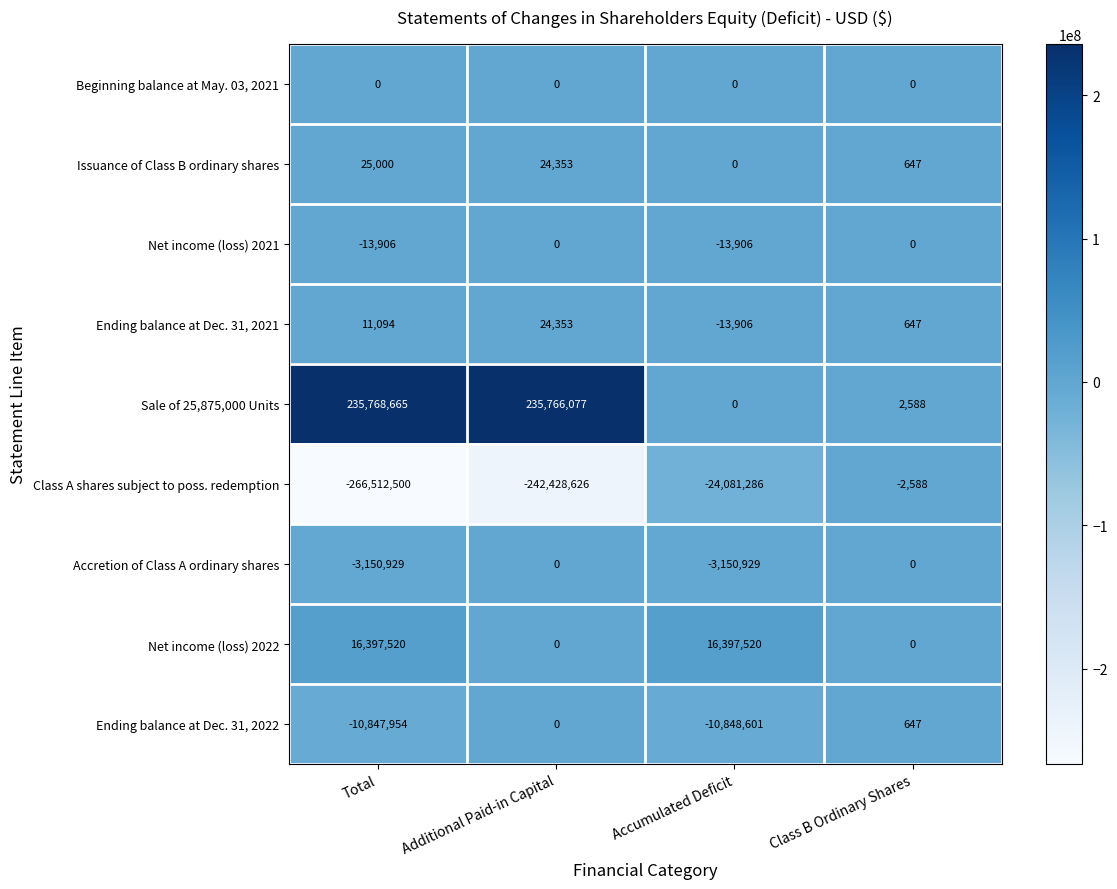

Is it true that Beginning balance at May. 03, 2021 equals 0 at Additional Paid-in Capital?

True